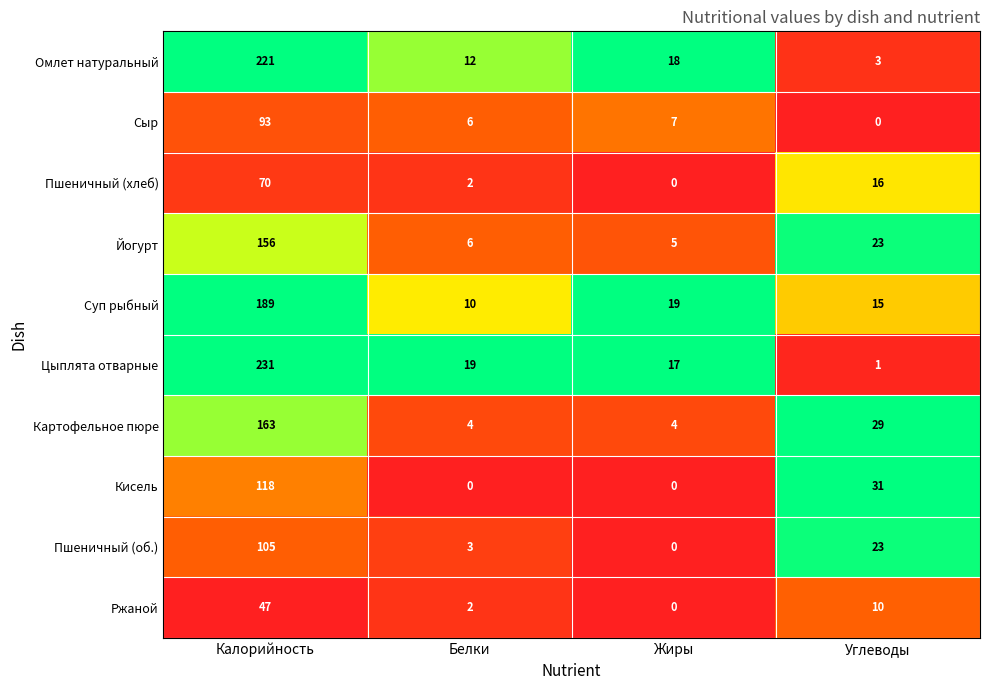

How many positive values does the Пшеничный (об.) series have?

3